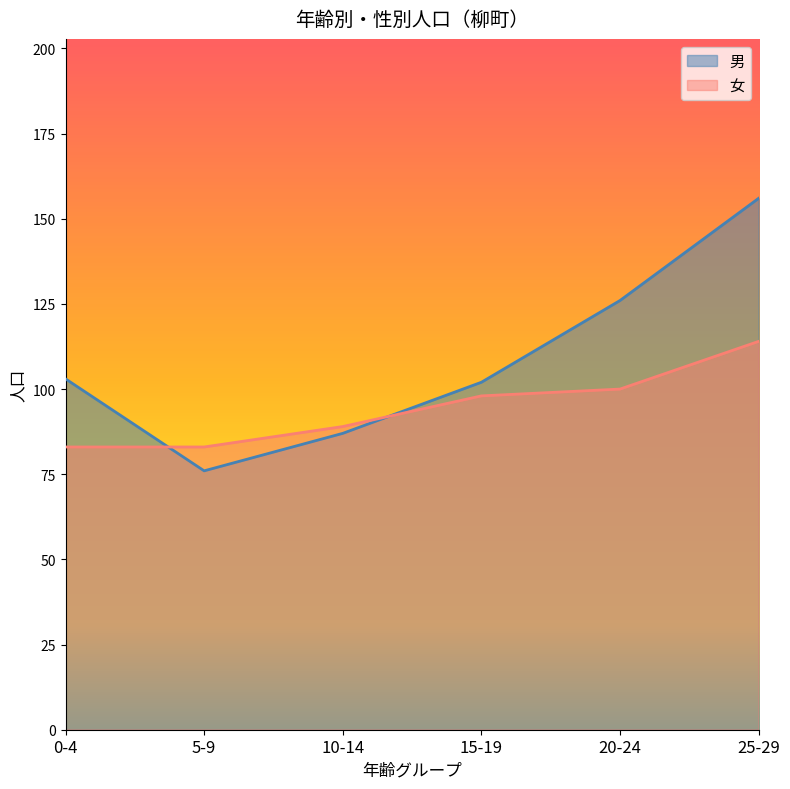

Reading left to right, extract all data points from this chart.

男: 103	76	87	102	126	156
女: 83	83	89	98	100	114